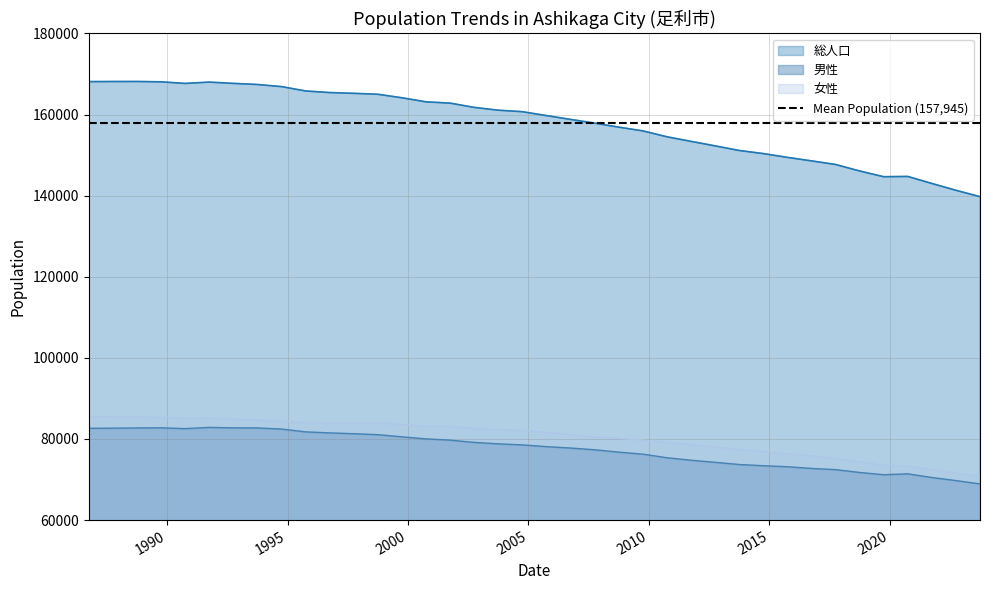

What is the minimum value for 総人口?

139764